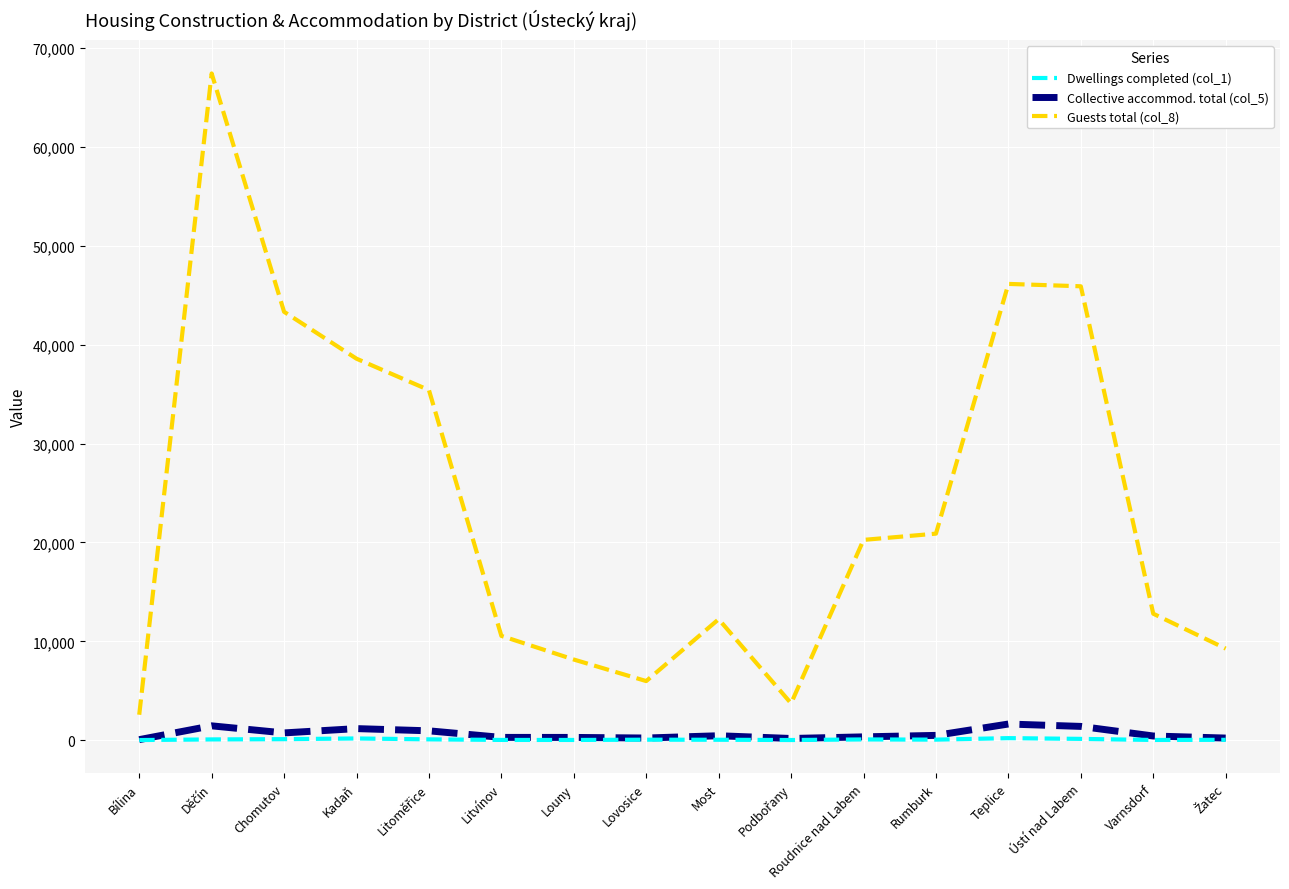

Which series changed the most between Chomutov and Ústí nad Labem?

Guests total (col_8)